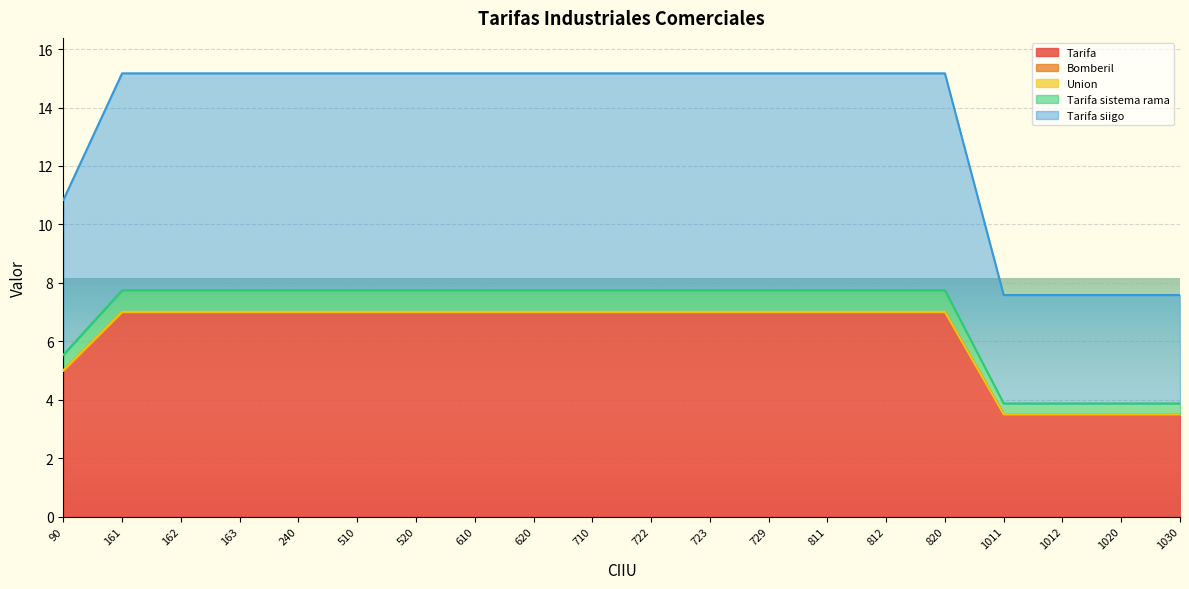

The value of Tarifa at 723 is 7.0. True or false?

True